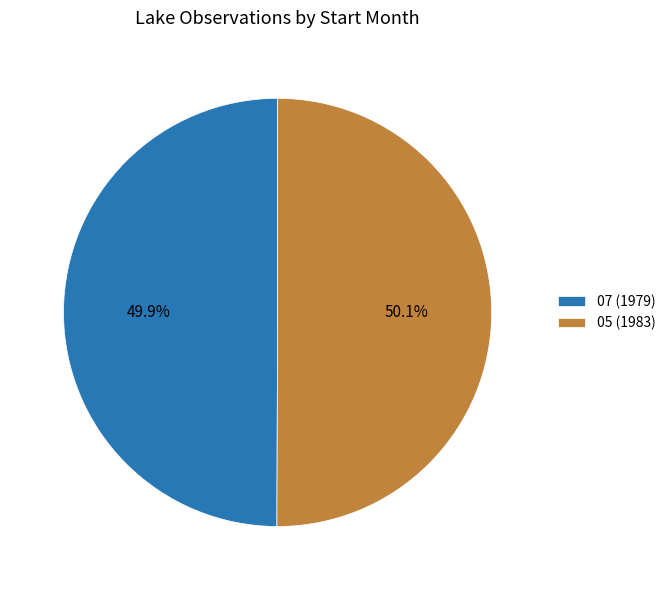

Does any single category account for the majority?

Yes